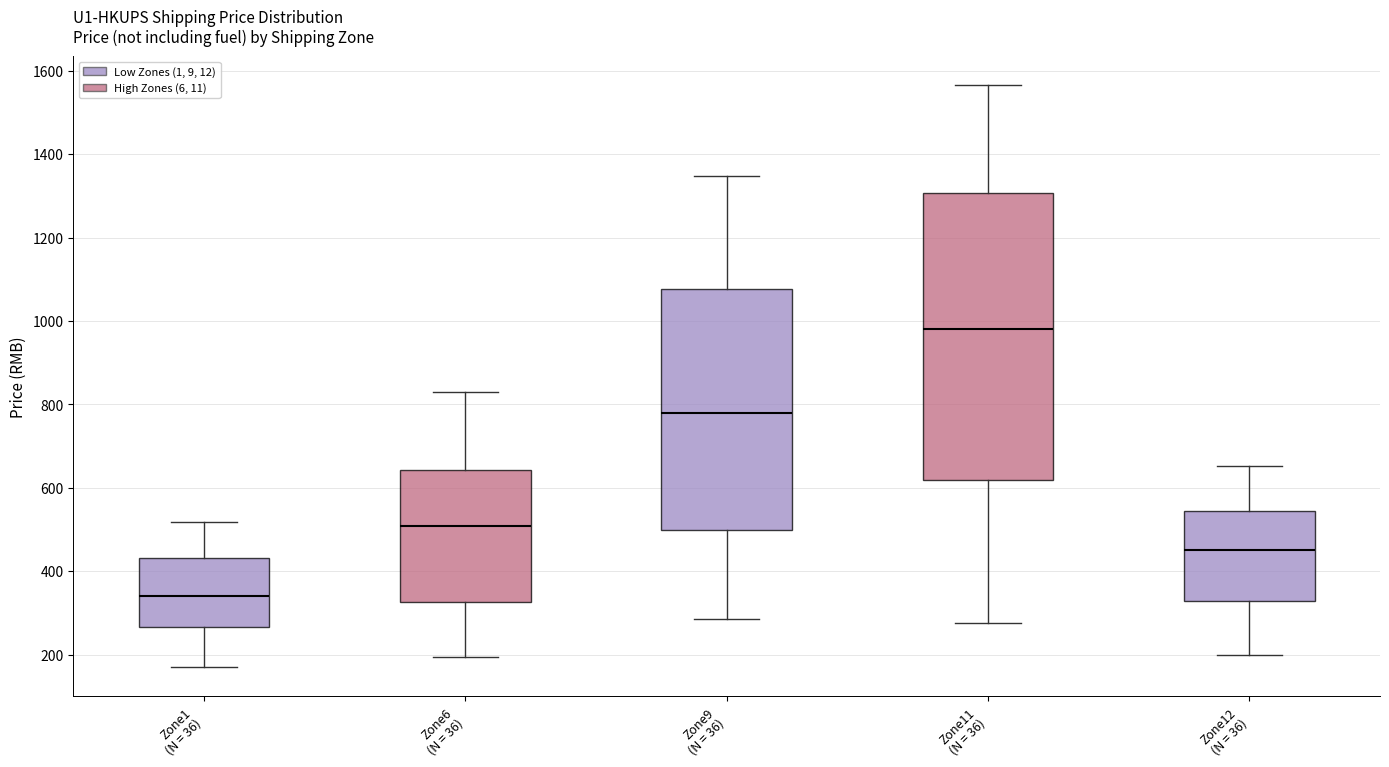

Reading left to right, read every box against the y-axis: the position of its median line, the range the box covers, and the ends of its whiskers. The values are not printed on the chart, so give them approximately, as read against the axis.

Zone1 (N = 36): median 340, box 260 to 440, whiskers 160 to 520
Zone6 (N = 36): median 500, box 320 to 640, whiskers 200 to 840
Zone9 (N = 36): median 780, box 500 to 1080, whiskers 280 to 1340
Zone11 (N = 36): median 980, box 620 to 1300, whiskers 280 to 1560
Zone12 (N = 36): median 460, box 320 to 540, whiskers 200 to 660